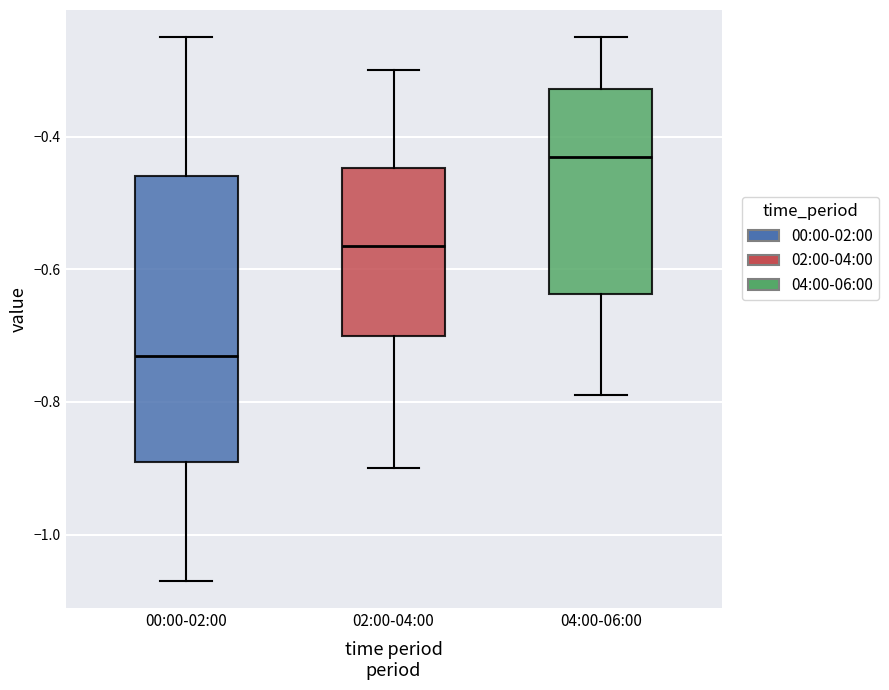

Reading left to right, transcribe this box plot: for each box, give where its median line is, the range the box spans, and where its two whiskers end, as read against the y-axis. The values are not printed on the chart, so give them approximately, as read against the axis.

00:00-02:00: median -0.72, box -0.88 to -0.46, whiskers -1.06 to -0.24
02:00-04:00: median -0.56, box -0.70 to -0.44, whiskers -0.90 to -0.30
04:00-06:00: median -0.42, box -0.64 to -0.32, whiskers -0.78 to -0.24